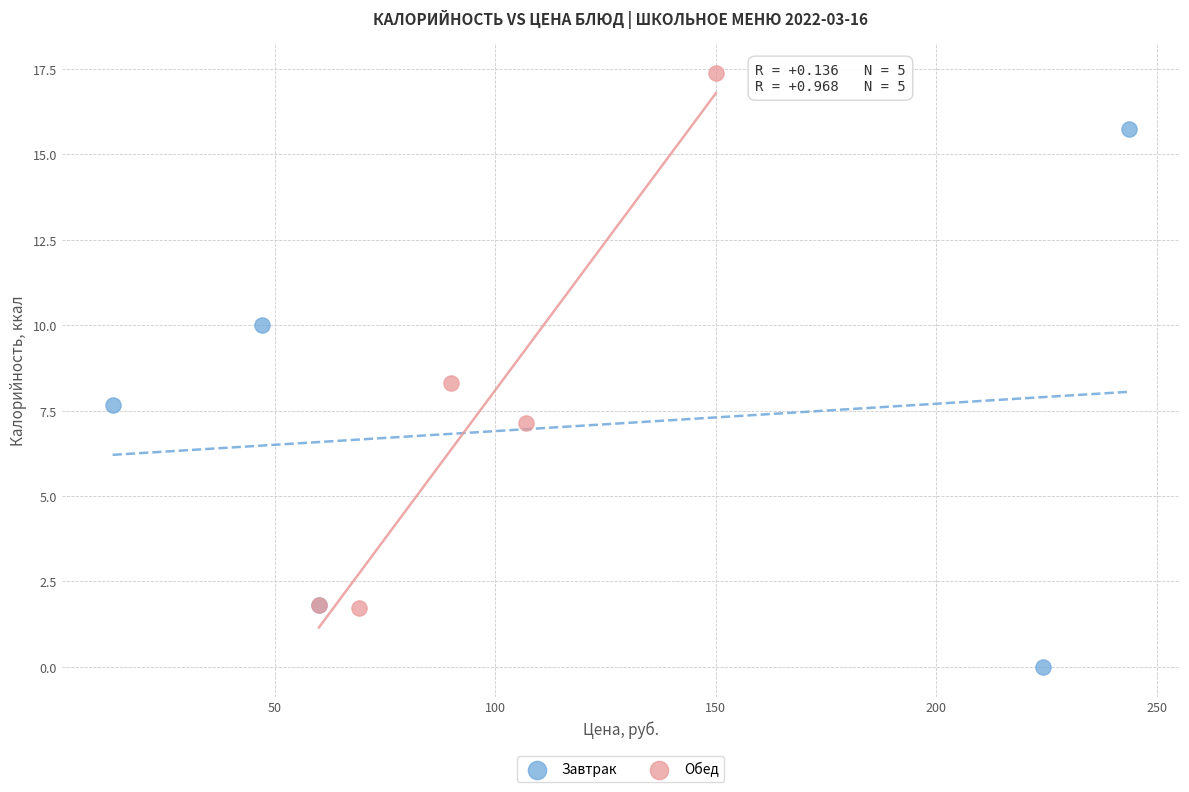

Which series reaches the maximum Y coordinate?

Обед